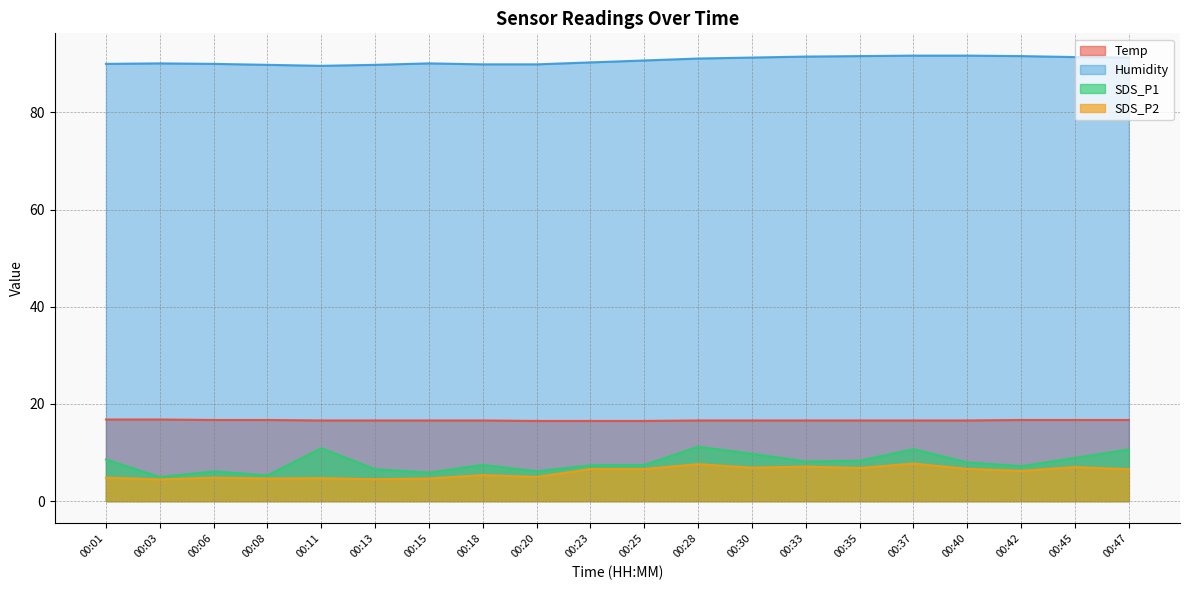

True or false: Humidity and Temp cross at least once.

False